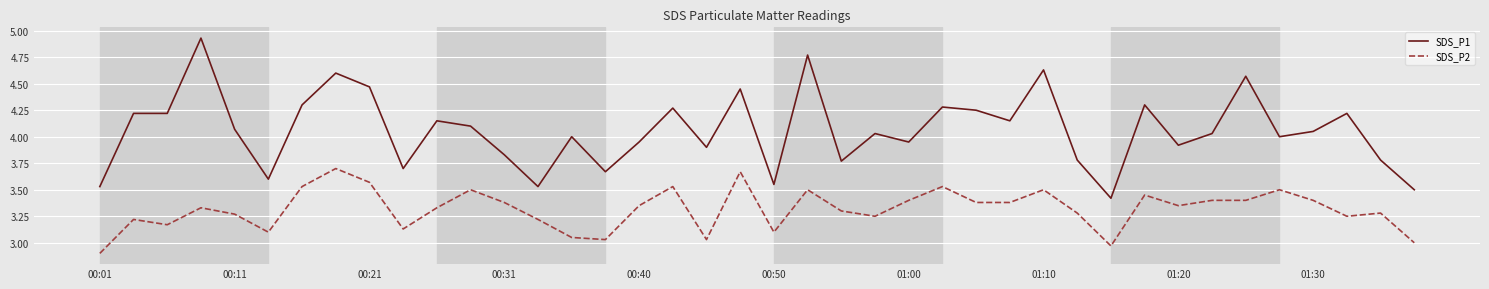

What is the smallest value displayed?

2.9